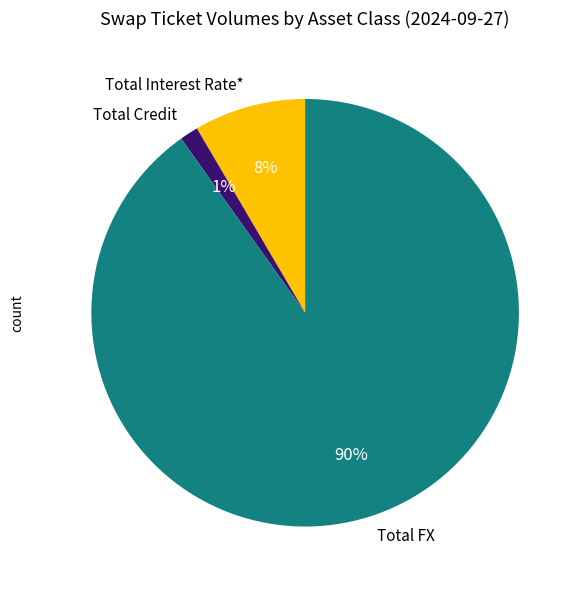

Does Total Credit account for over 50% of the chart?

No